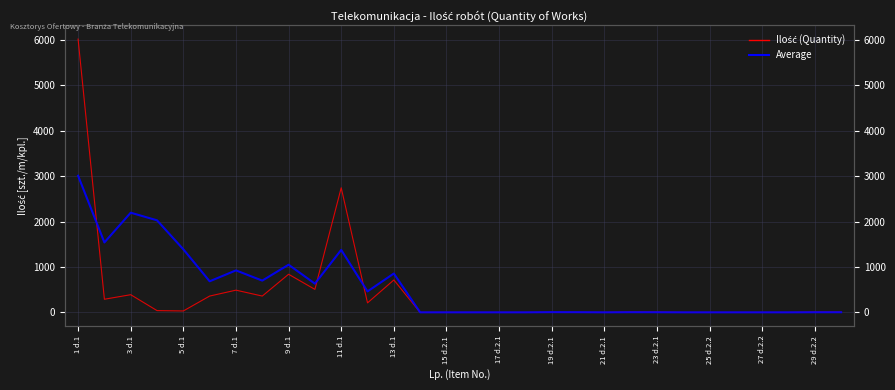

How many lines are shown in the chart?

2